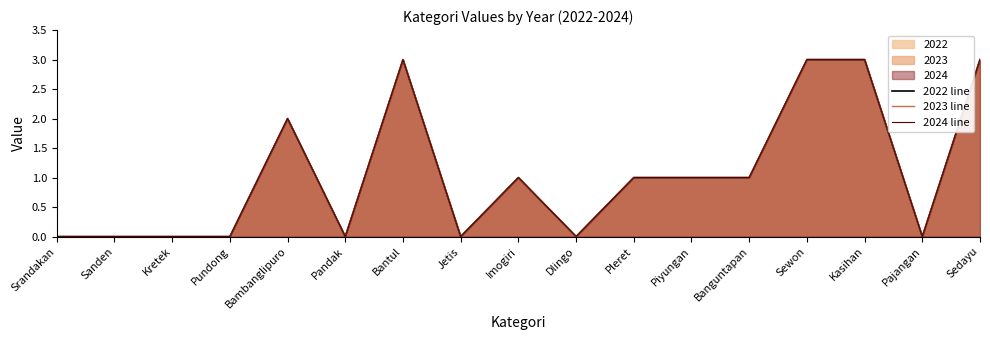

How many 2023 line values are between 0 and 2?

13